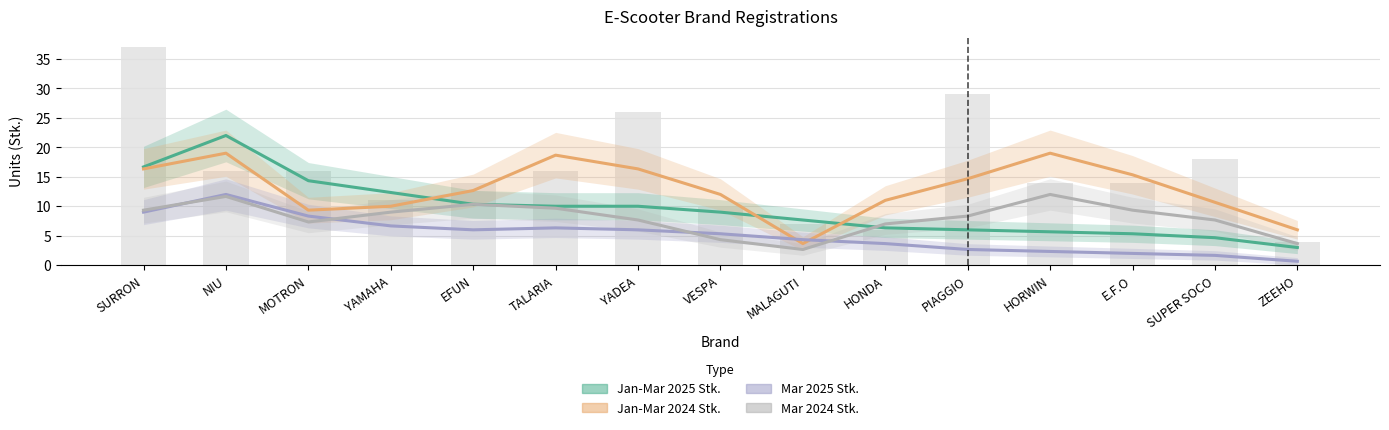

Where is Mar 2024 Stk. nearest to the value 7?

HONDA